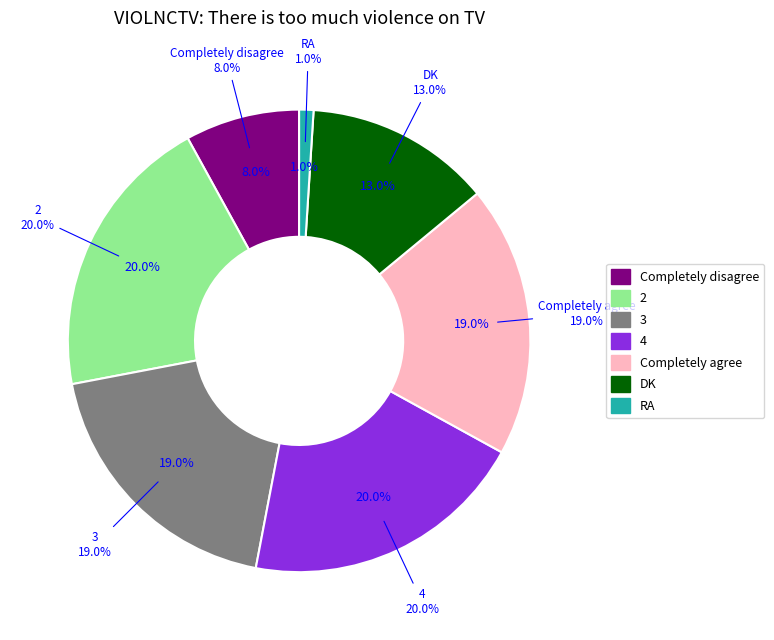

What is the total percentage of 3 and RA?

20.0%